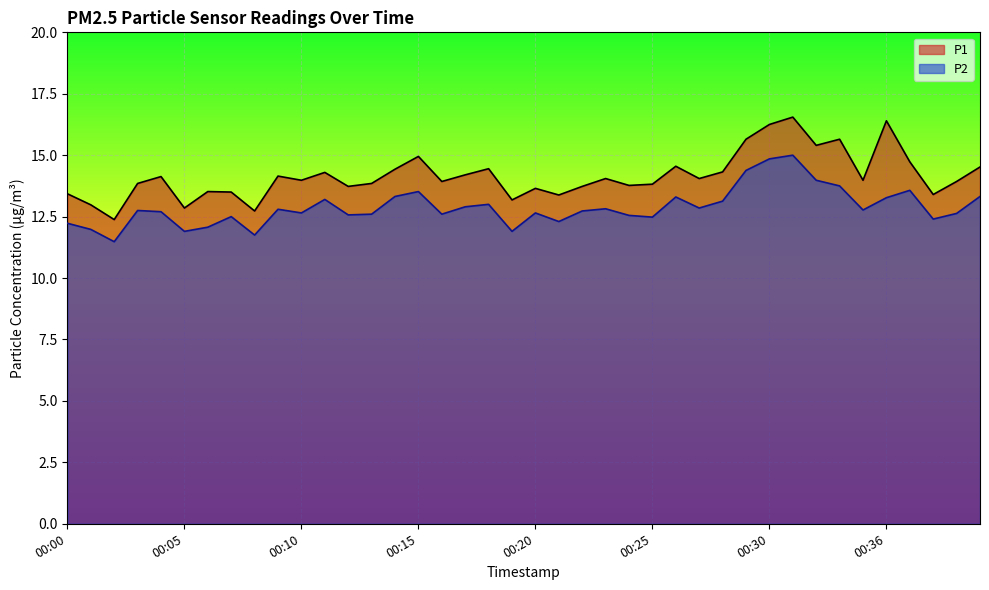

True or false: P1 and P2 intersect in this chart.

False